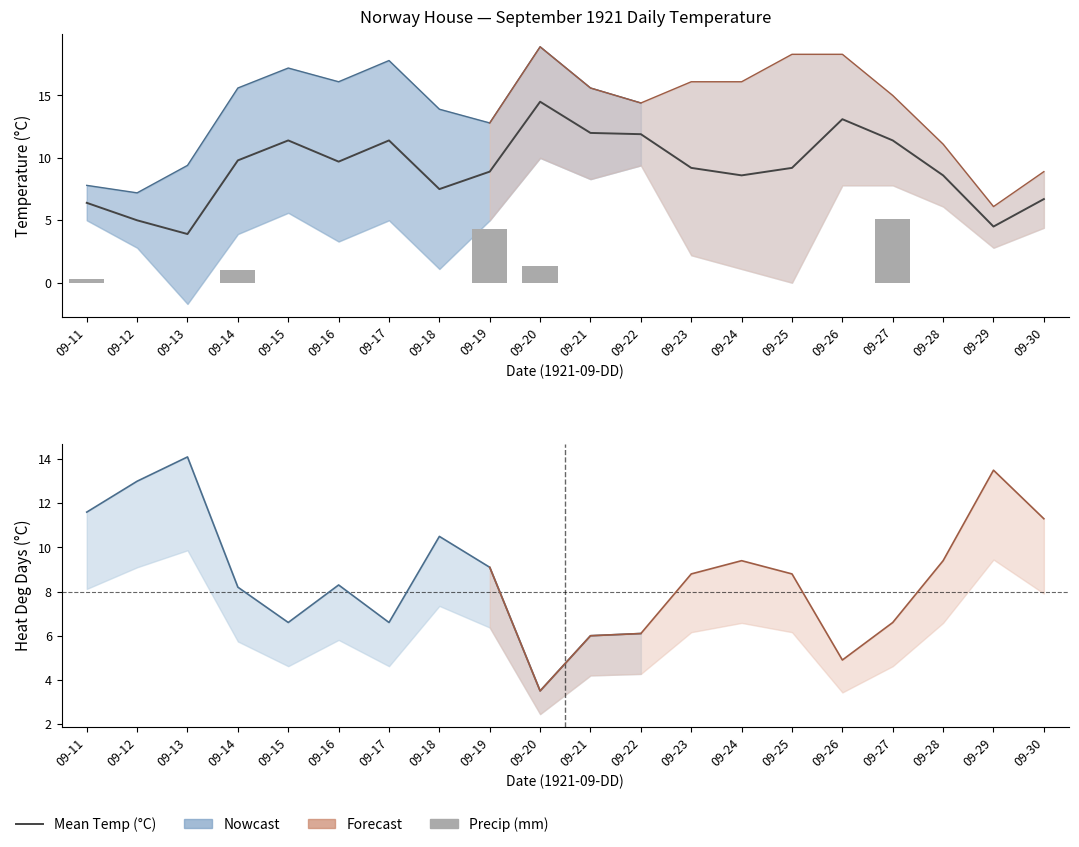

Is the value of Mean Temp (°C) at 09-23 greater than the value of Max Temp (°C) at 09-30?

Yes